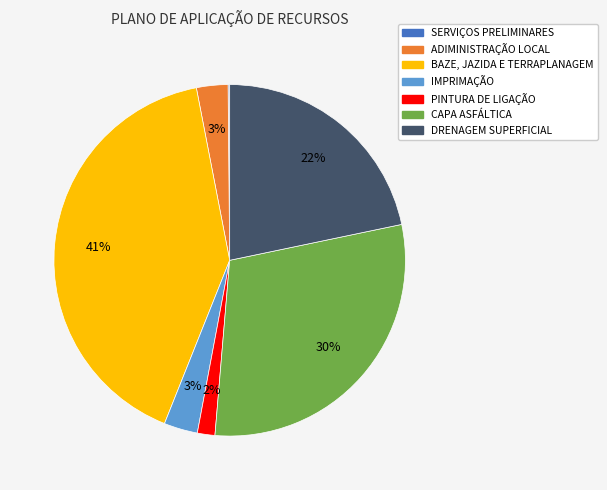

What percentage is the CAPA ASFÁLTICA slice, to the nearest percent?

30%